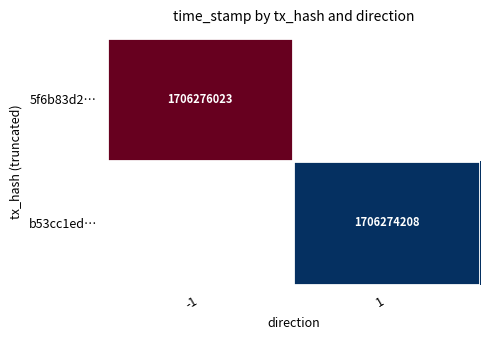

Is it true that 5f6b83d2… equals 2225872581 at -1?

False